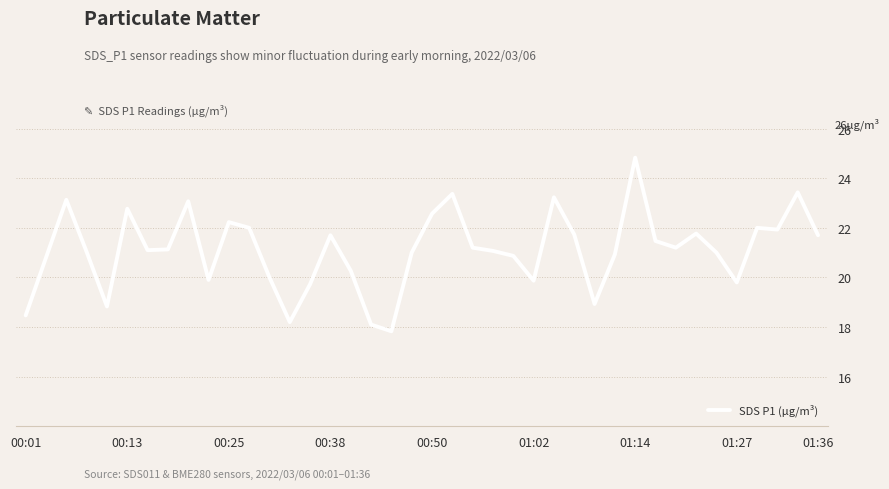

What is the difference between the maximum and minimum values?

7.0